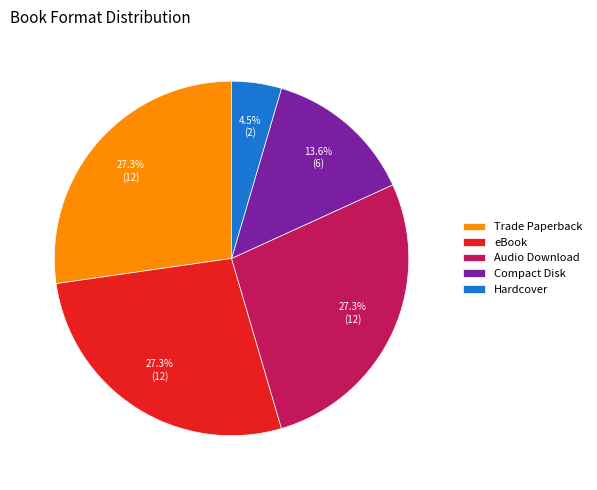

True or false: Compact Disk accounts for 14% of the total.

True